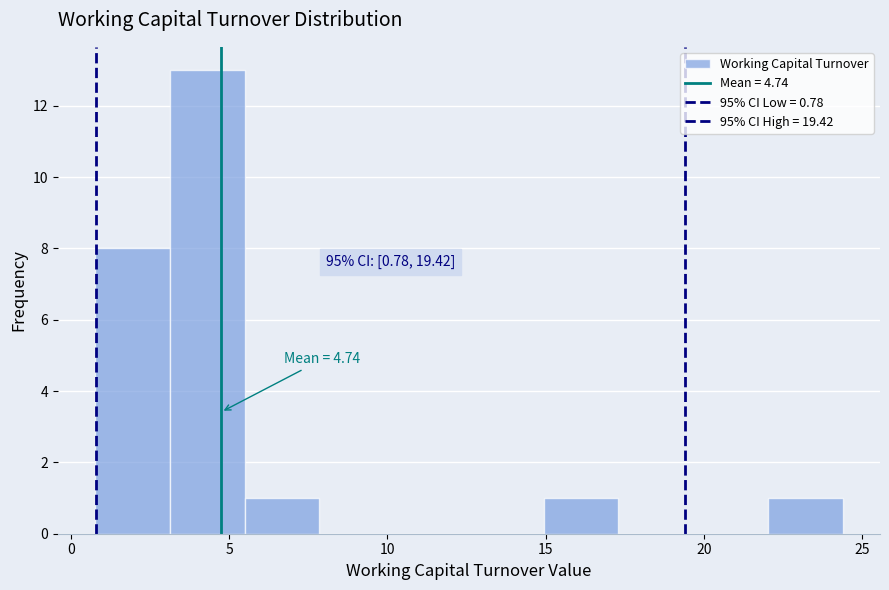

Which range on the x-axis has the tallest bar?

3.0 to 5.5